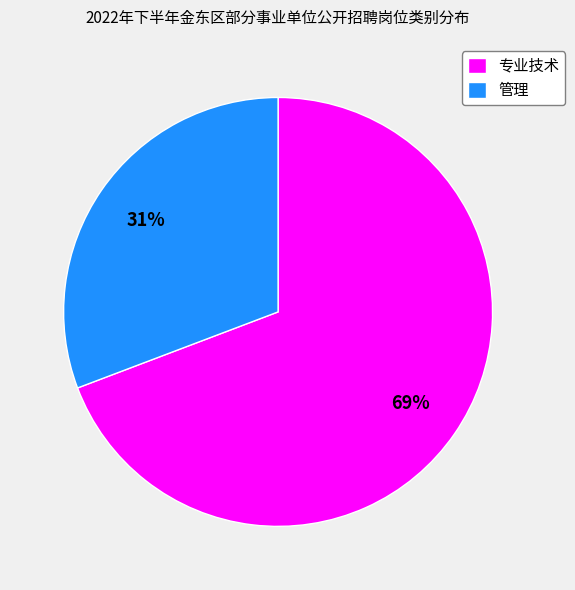

Is the sum of 专业技术 and 管理 greater than half?

Yes